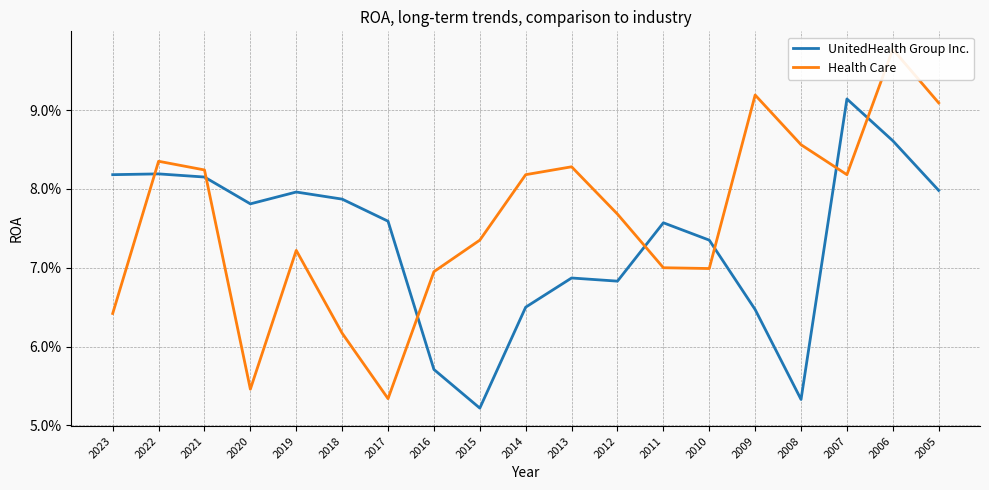

The value of Health Care at 2007 is 0.1. True or false?

True